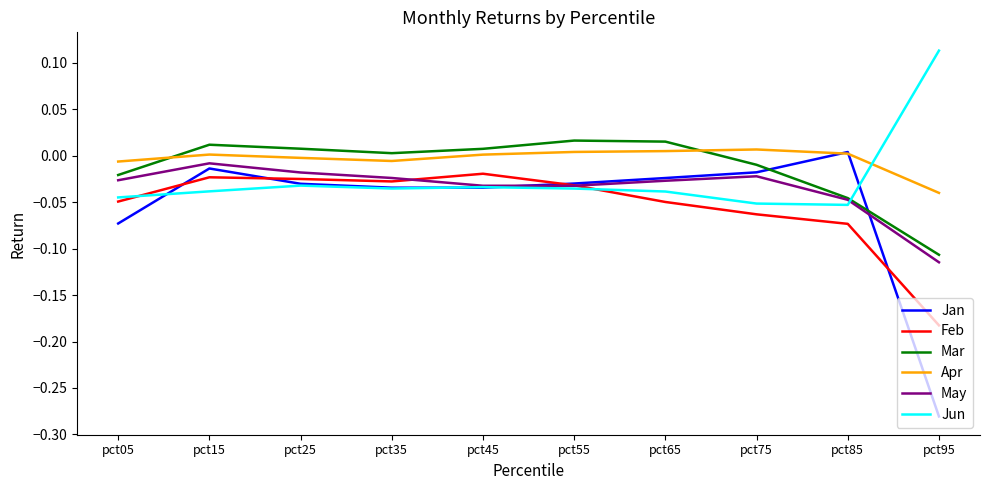

True or false: Feb and Mar cross at least once.

False